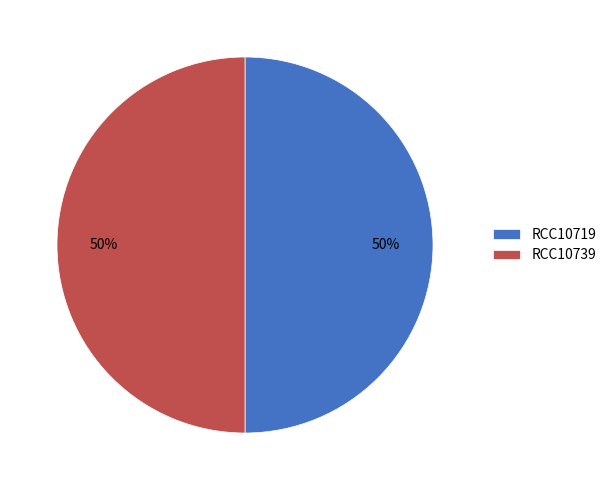

What is the ratio of the value at RCC10719 to the value at RCC10739?

1.0